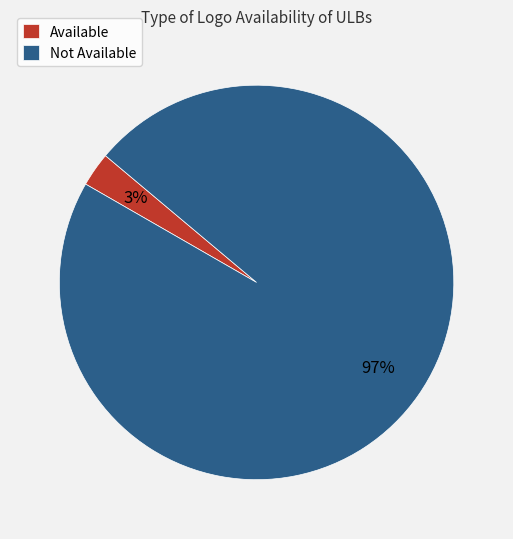

Rank the categories by value from lowest to highest.

Available, Not Available